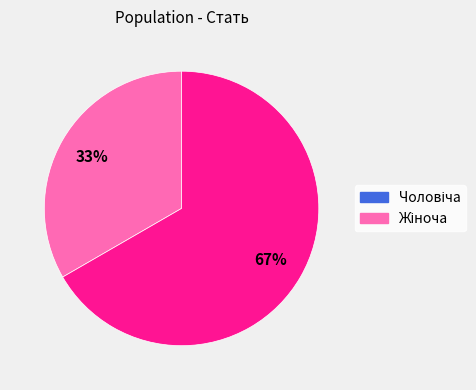

To the nearest percent, what is the average slice percentage?

50%